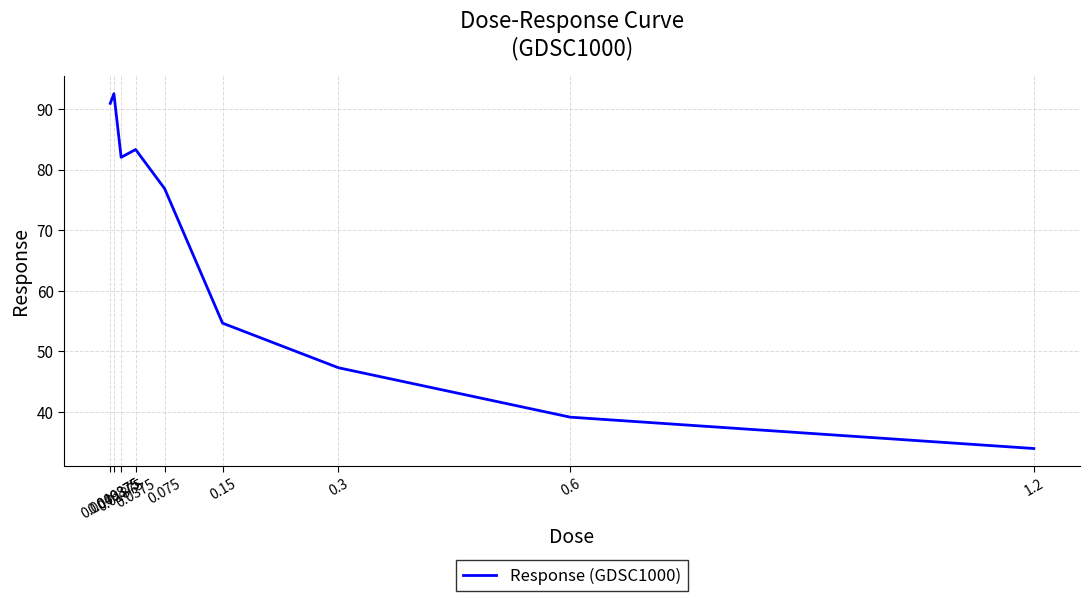

Rank the categories by value from highest to lowest.

0.009375, 0.0046875, 0.0375, 0.01875, 0.075, 0.15, 0.3, 0.6, 1.2